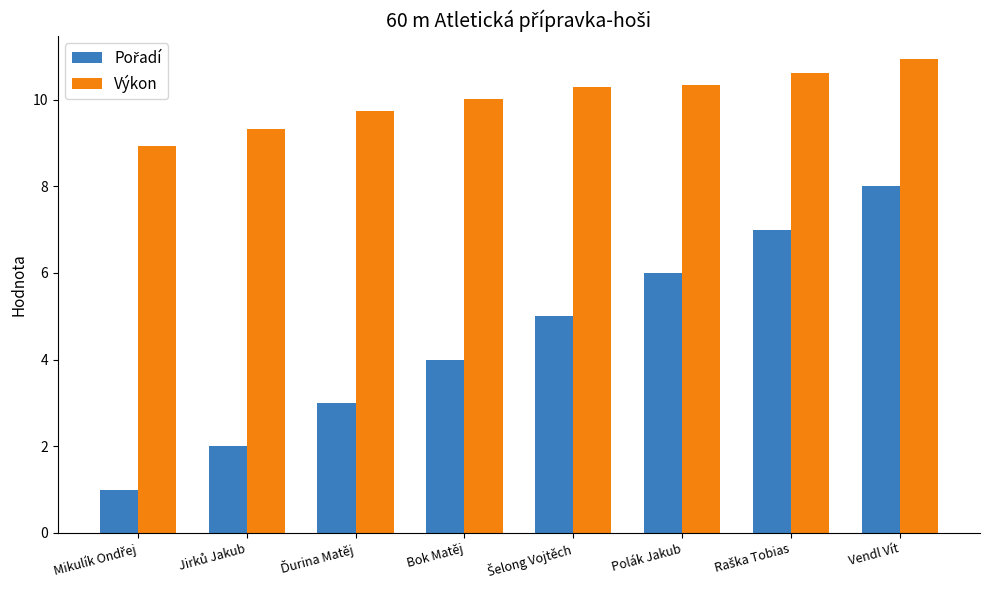

What is the total value across all series at Polák Jakub?

16.3